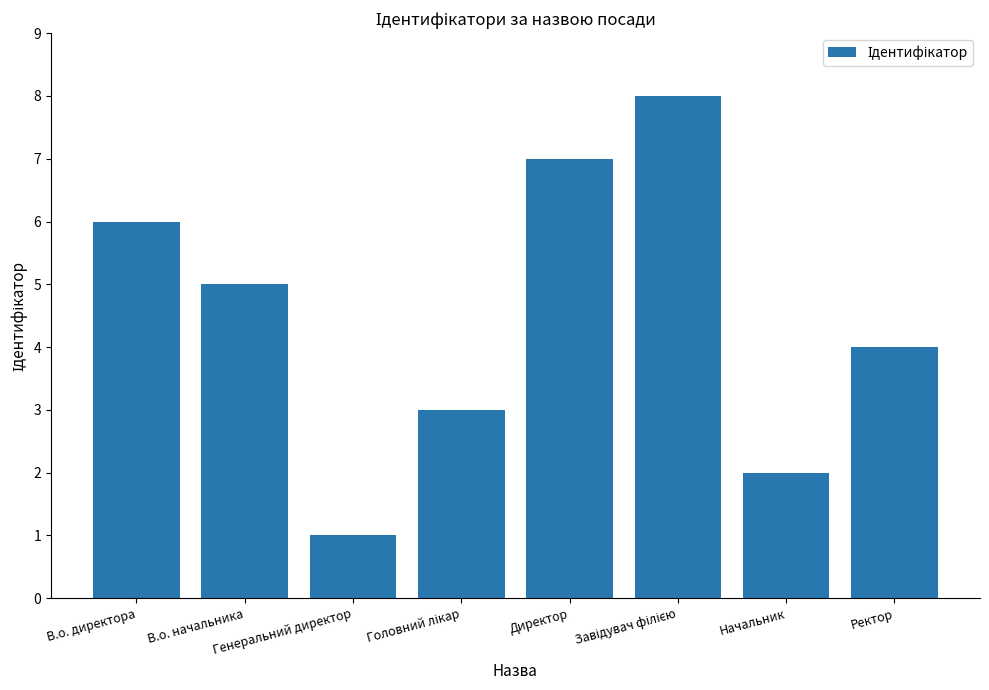

How many values are below 5?

4